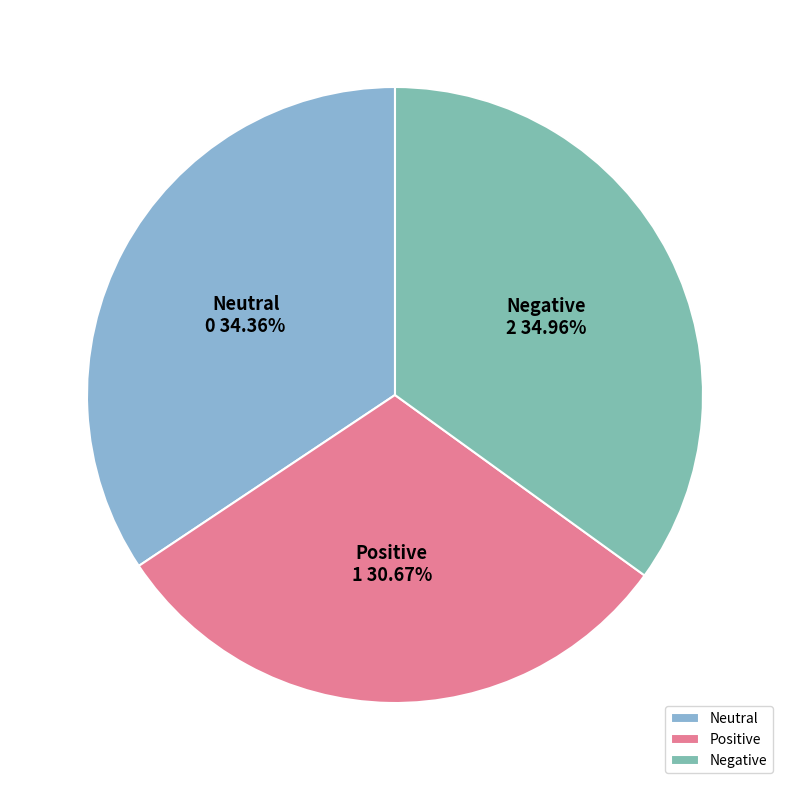

Combined, do Neutral and Negative account for over 50%?

Yes